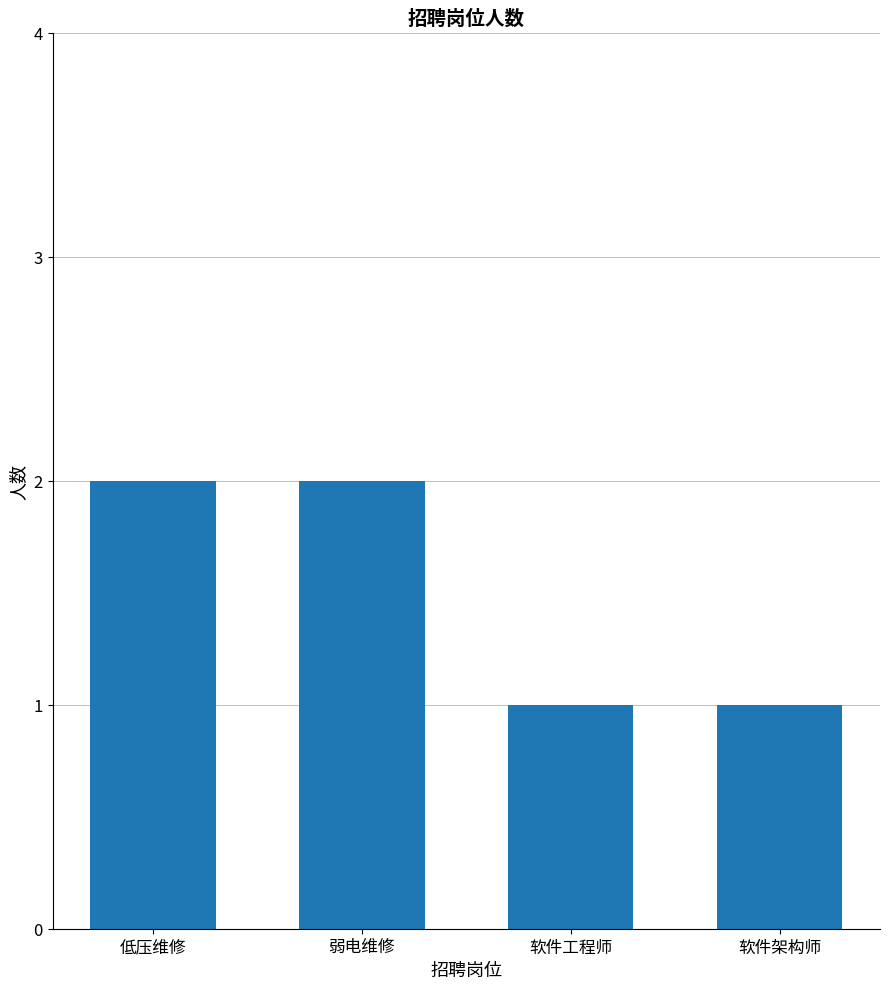

What is the sum of the values at 弱电维修 and 软件架构师?

3